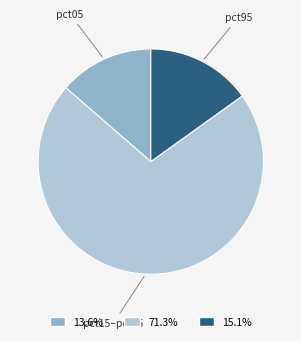

How many slices are in this pie chart?

3